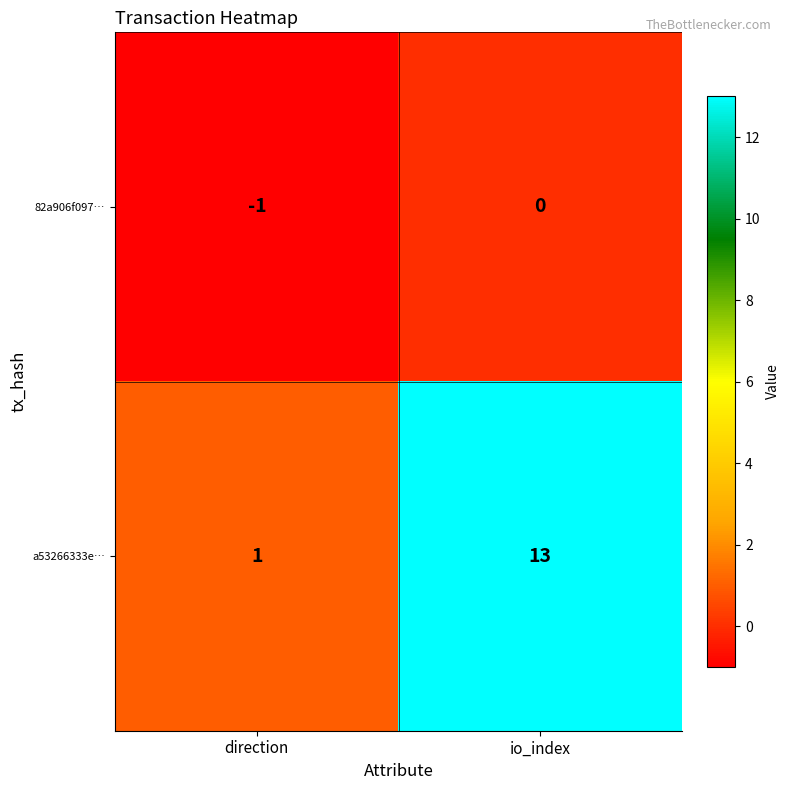

Which label corresponds to the largest value in the chart?

io_index